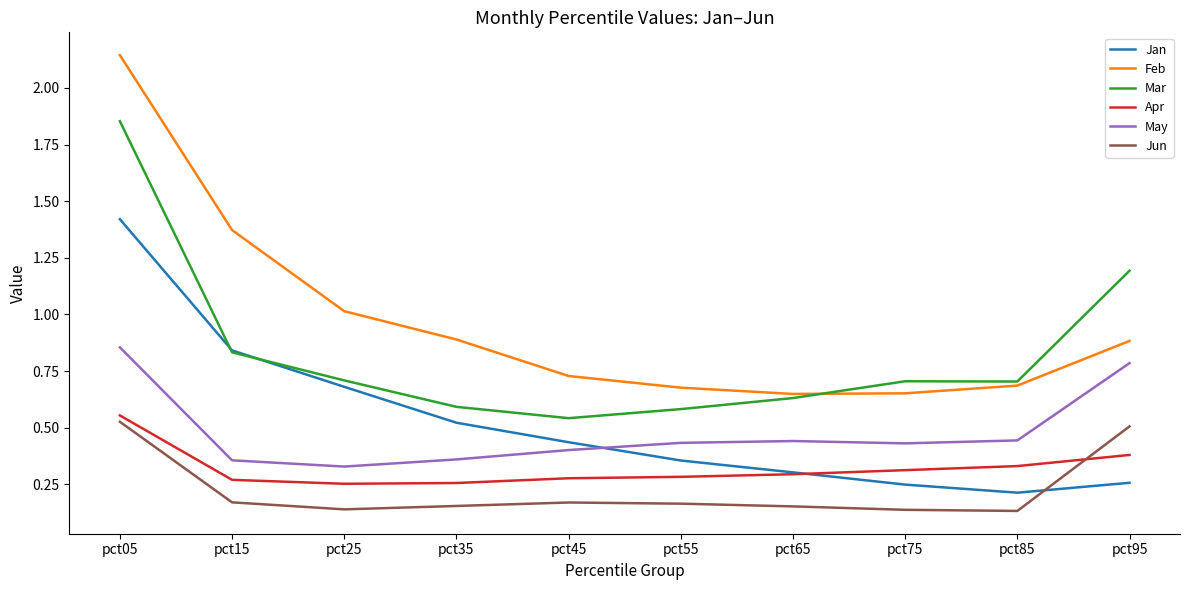

At which category does the chart reach its peak across all series?

pct05